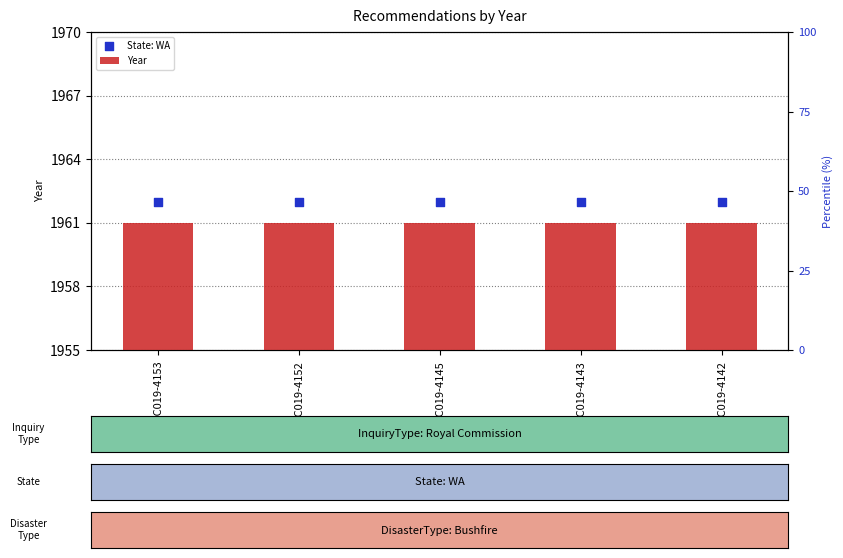

Is the value of Year at REC019-4142 greater than the value of State: WA at REC019-4145?

No